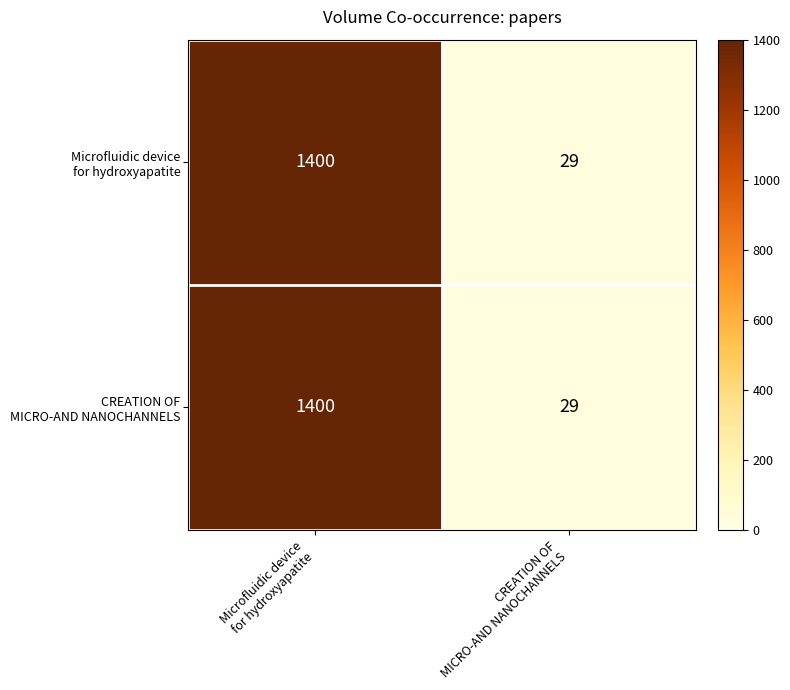

What is the maximum value shown in the chart?

1400